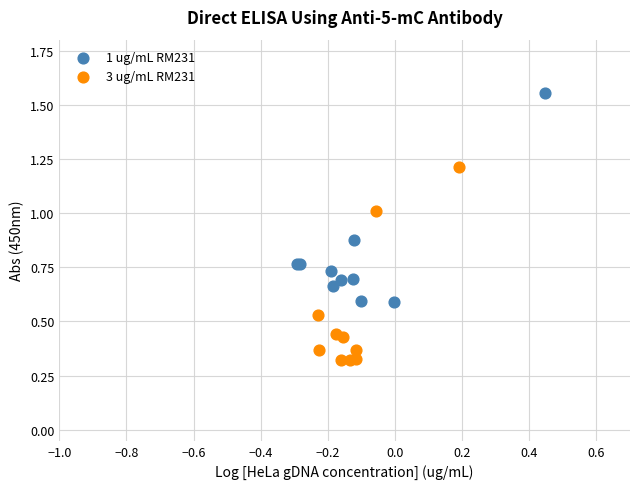

Which series reaches the maximum Y coordinate?

1 ug/mL RM231